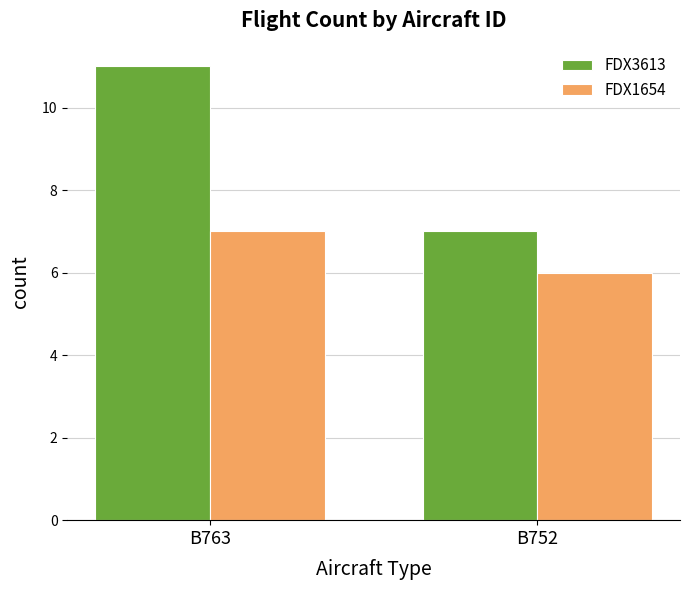

How many bars are there in total?

4